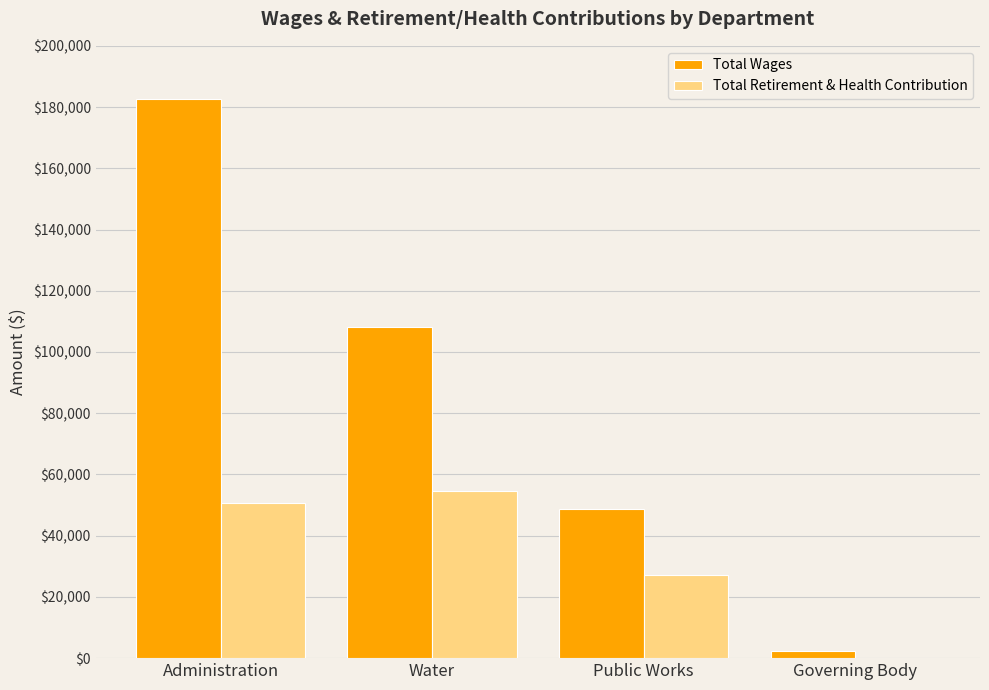

At which label is Total Wages closest to 92512?

Water